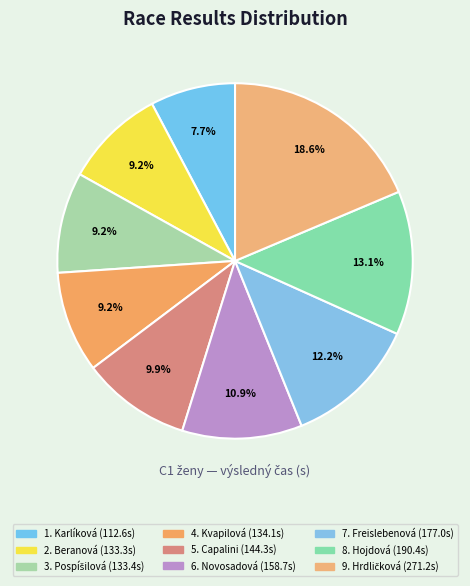

Count the number of slices in the pie.

9